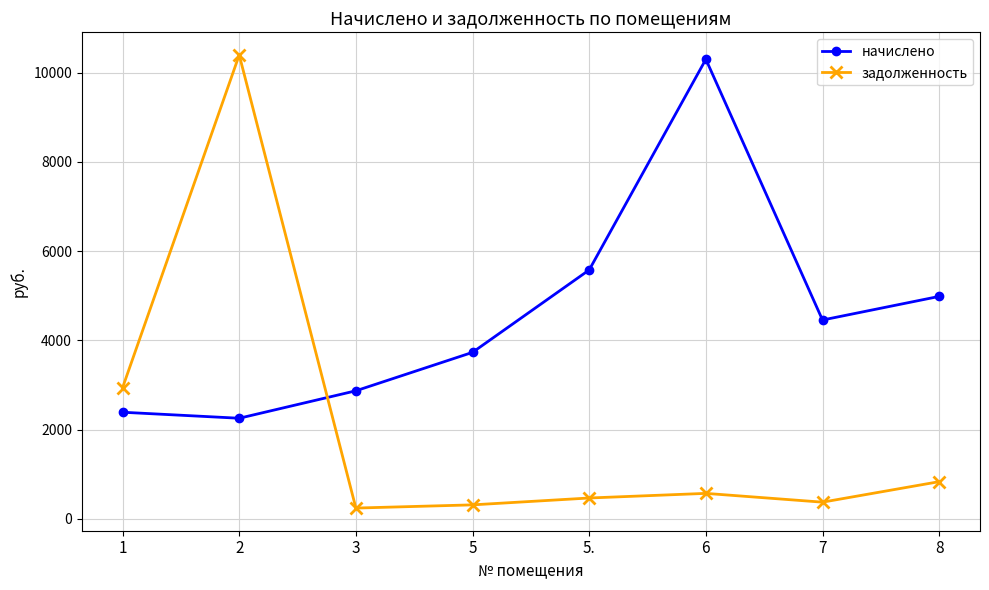

What value does the начислено series have at 3?

2868.7